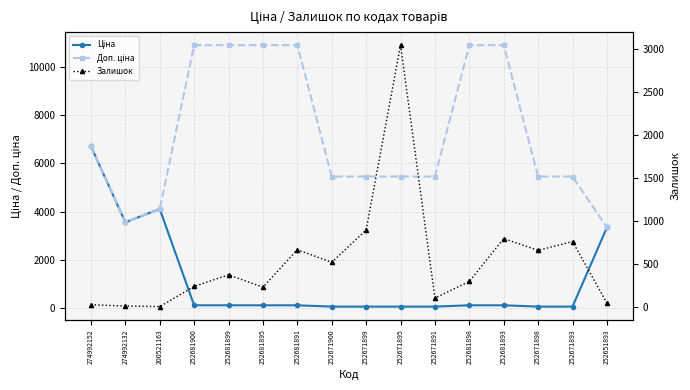

How many categories are shown in the chart?

16